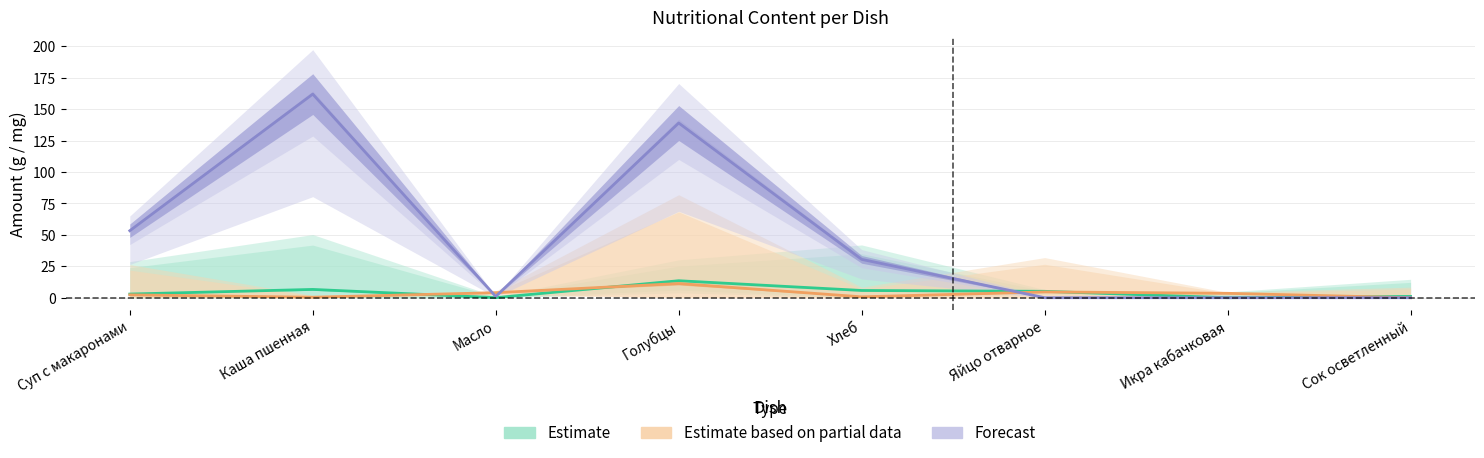

What is the difference between the Forecast values at Яйцо отварное and Каша пшенная?

162.0